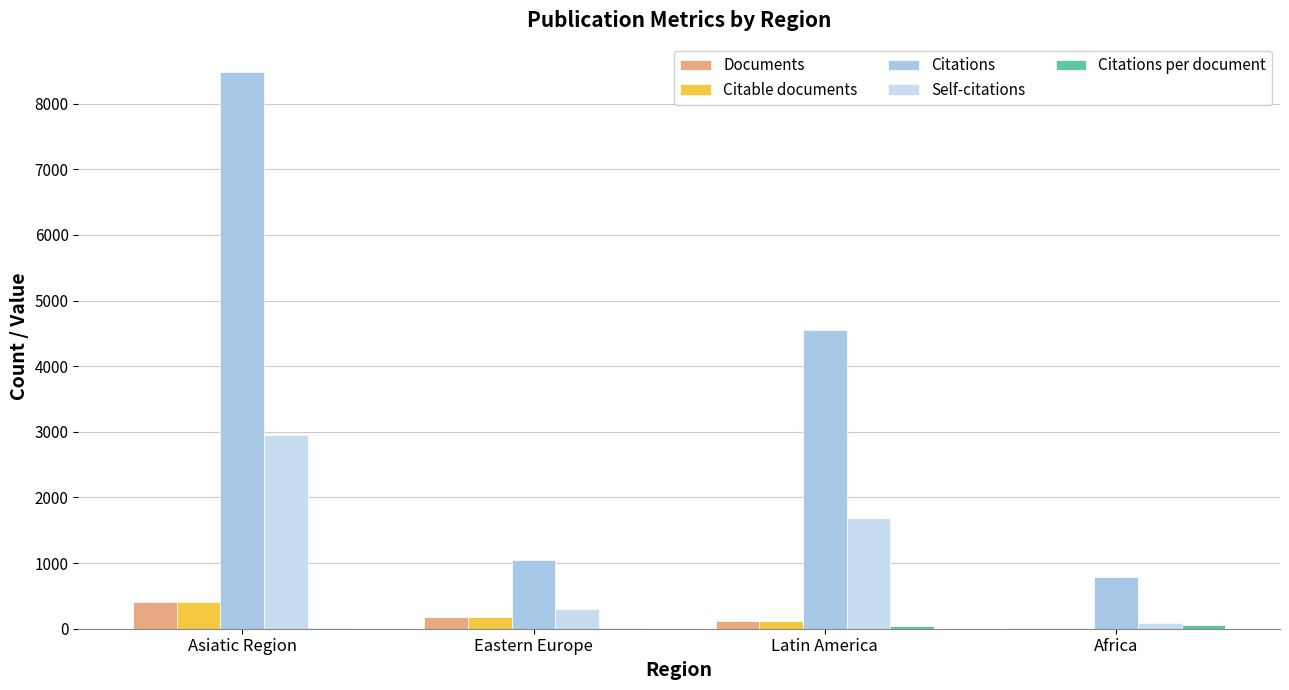

The Citable documents series shows 20.9 at Africa. True or false?

False